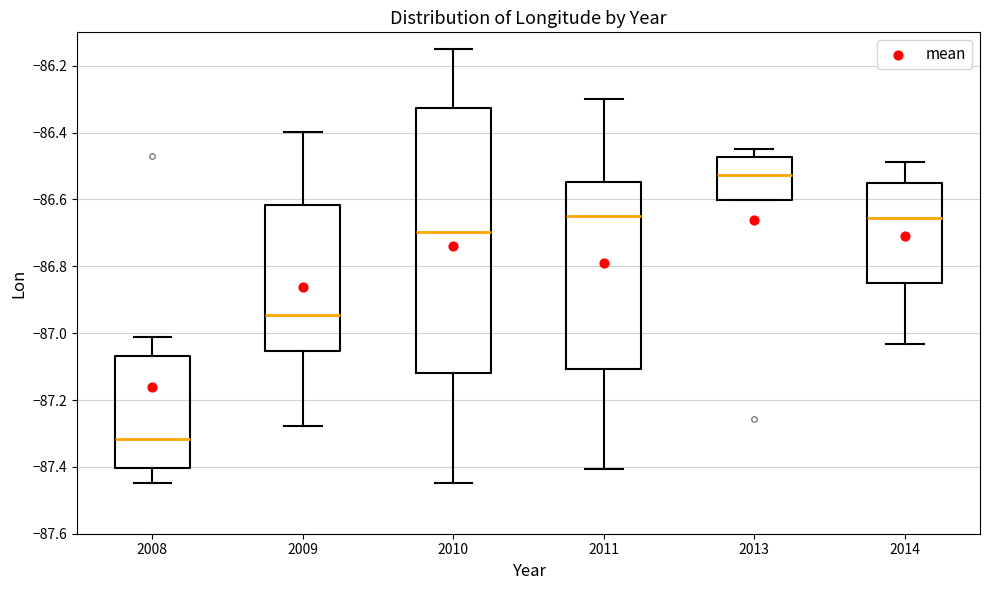

Which box has the highest median line?

2013